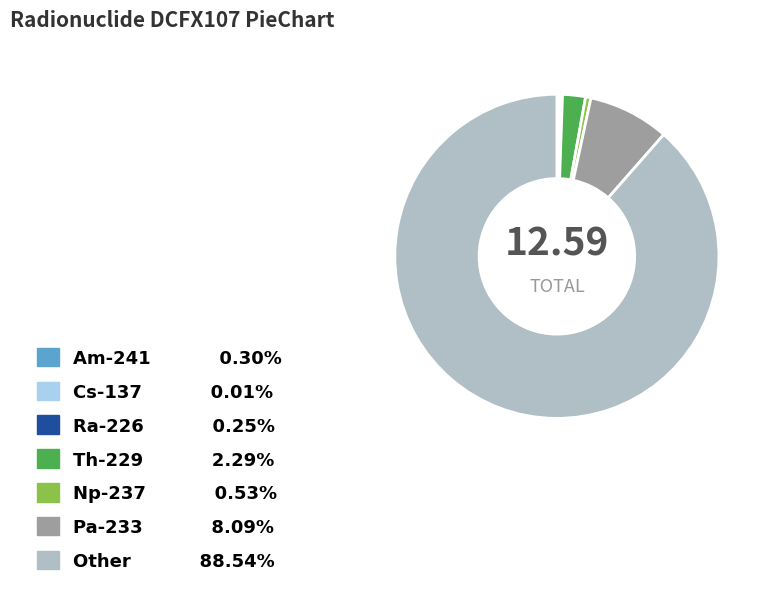

Do Np-237 and Other together represent more than half of the pie?

Yes